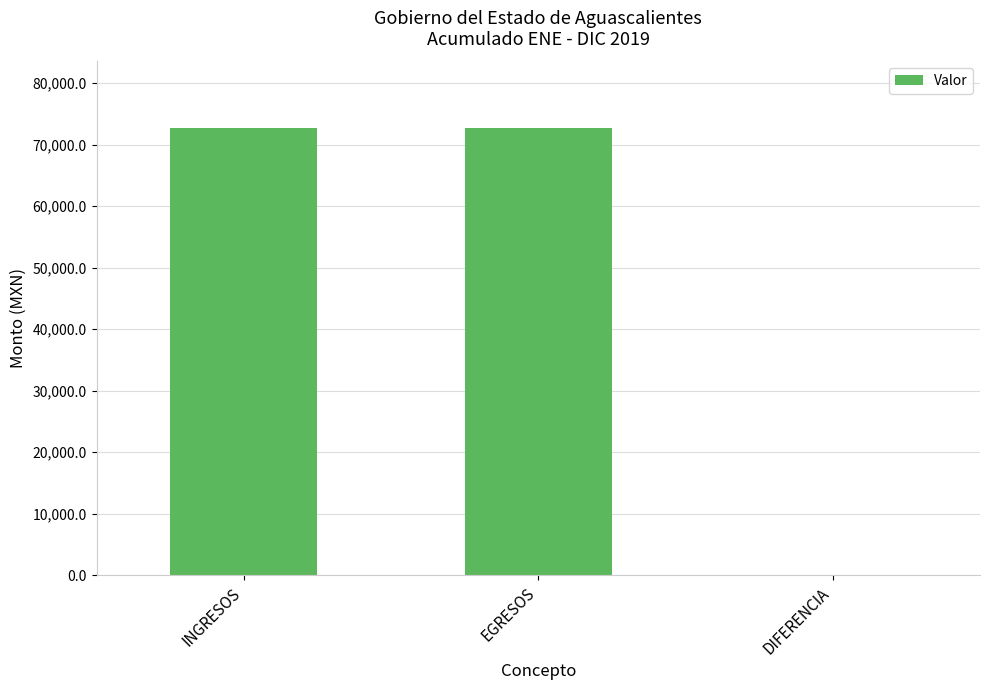

What is the approximate value at INGRESOS?

72608.1